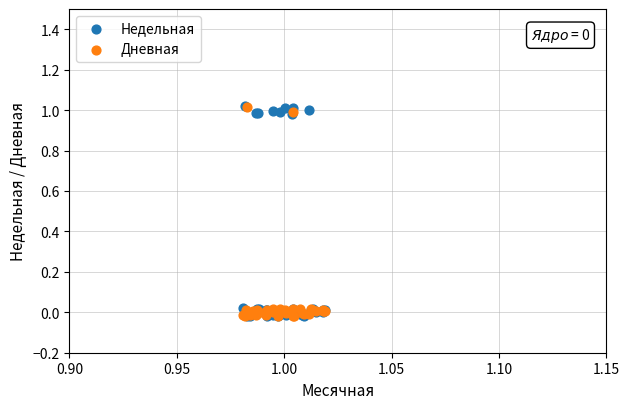

What are all the series names shown in the legend?

Недельная, Дневная